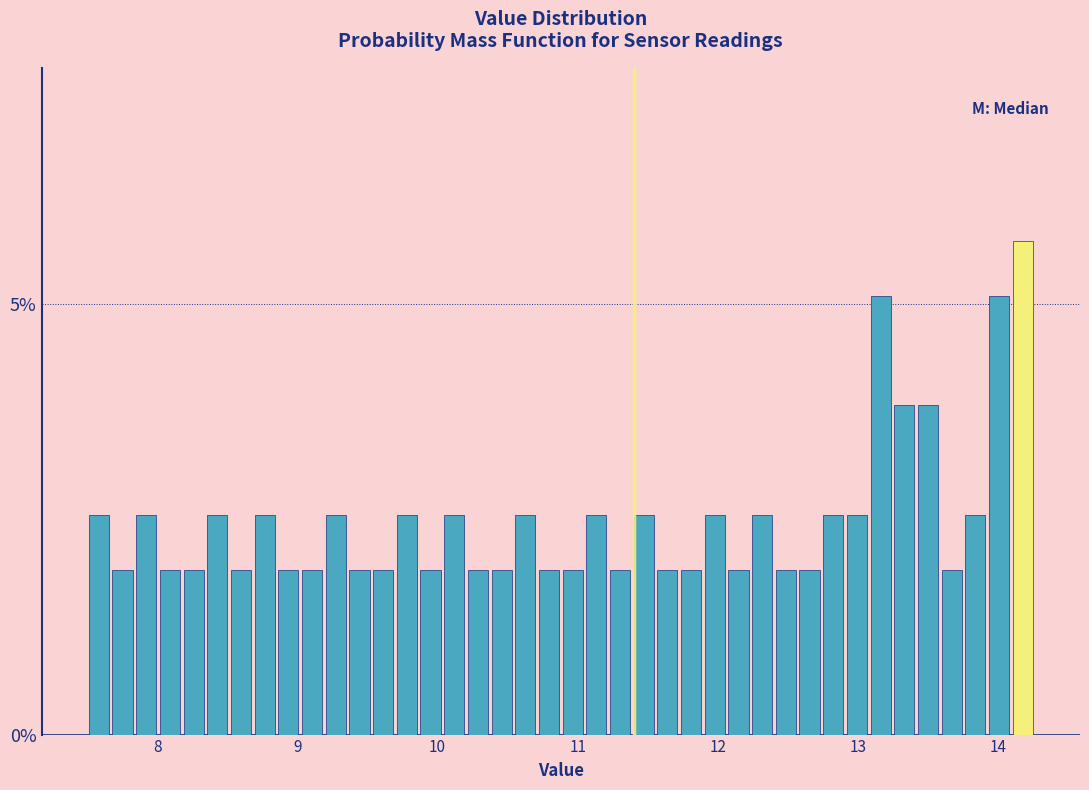

Around what value on the x-axis is the tallest bar? Give the approximate position of its centre, as read against the axis.

14.2